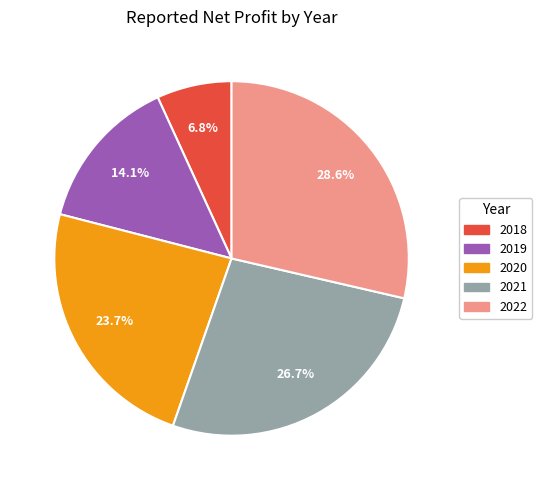

To the nearest percent, what is the difference between the largest and smallest slice percentages?

22%